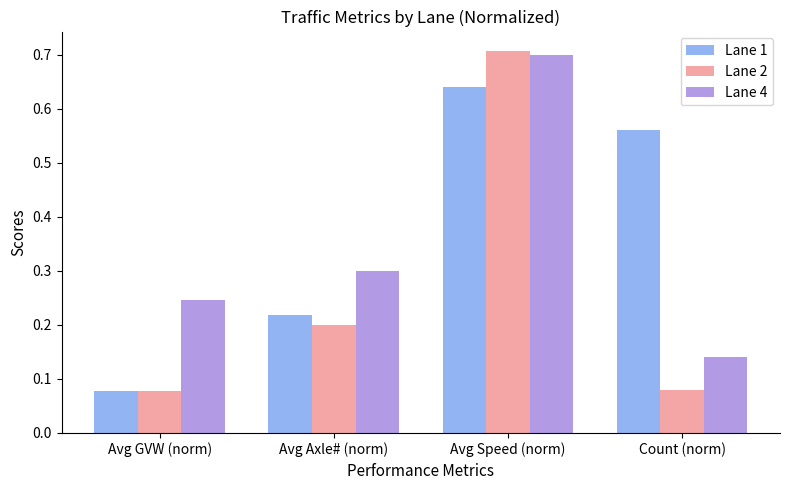

Which series has the widest spread of values?

Lane 2